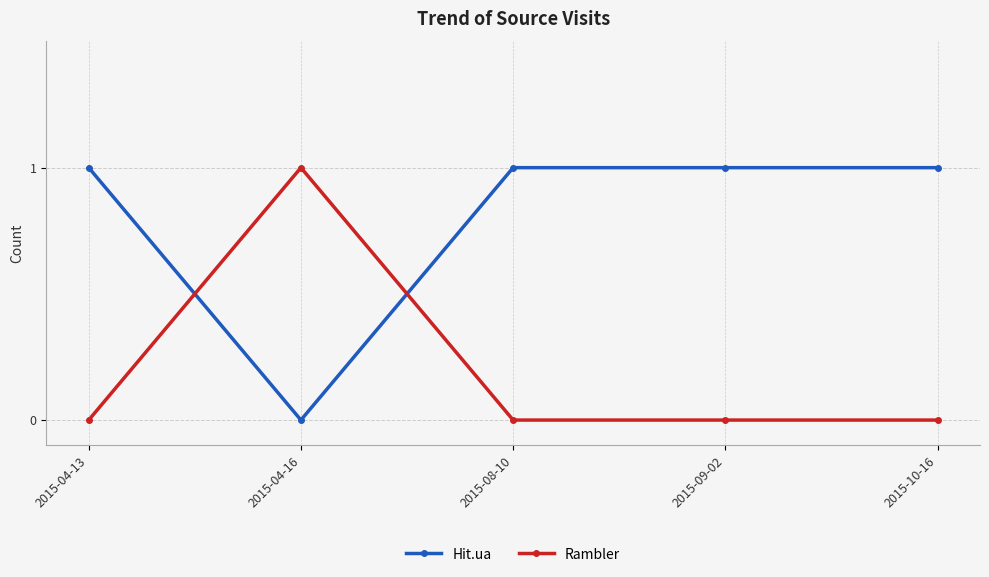

What is the average value of the Hit.ua series?

1